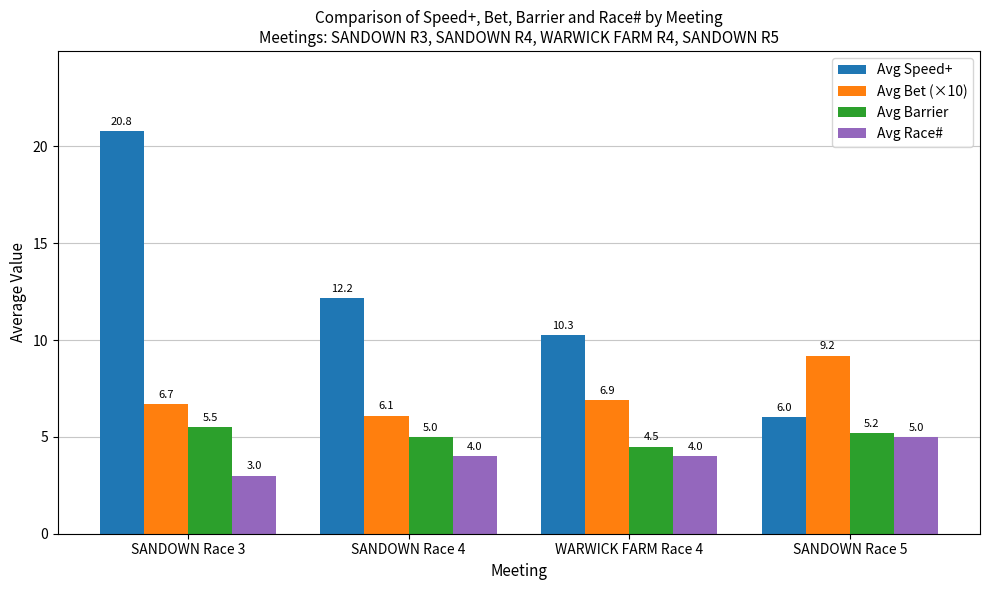

Reading left to right, list all the values displayed in this chart.

Avg Speed+: SANDOWN Race 3=20.8	SANDOWN Race 4=12.2	WARWICK FARM Race 4=10.3	SANDOWN Race 5=6.0
Avg Bet (×10): SANDOWN Race 3=6.7	SANDOWN Race 4=6.1	WARWICK FARM Race 4=6.9	SANDOWN Race 5=9.2
Avg Barrier: SANDOWN Race 3=5.5	SANDOWN Race 4=5.0	WARWICK FARM Race 4=4.5	SANDOWN Race 5=5.2
Avg Race#: SANDOWN Race 3=3.0	SANDOWN Race 4=4.0	WARWICK FARM Race 4=4.0	SANDOWN Race 5=5.0